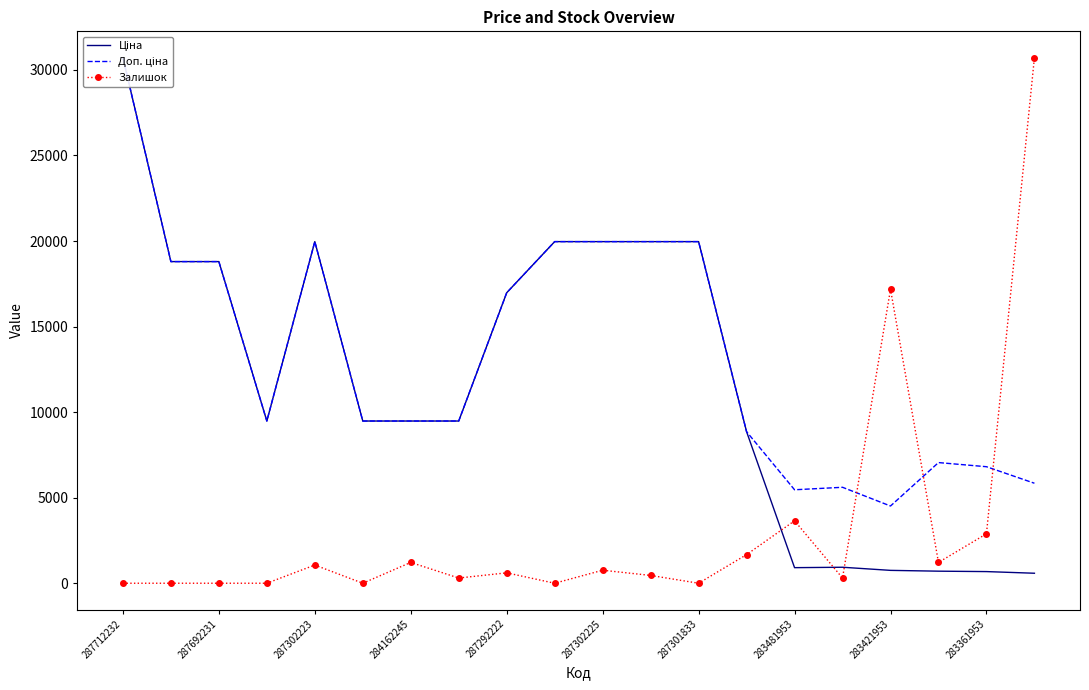

What is the maximum value for Залишок?

30717.1